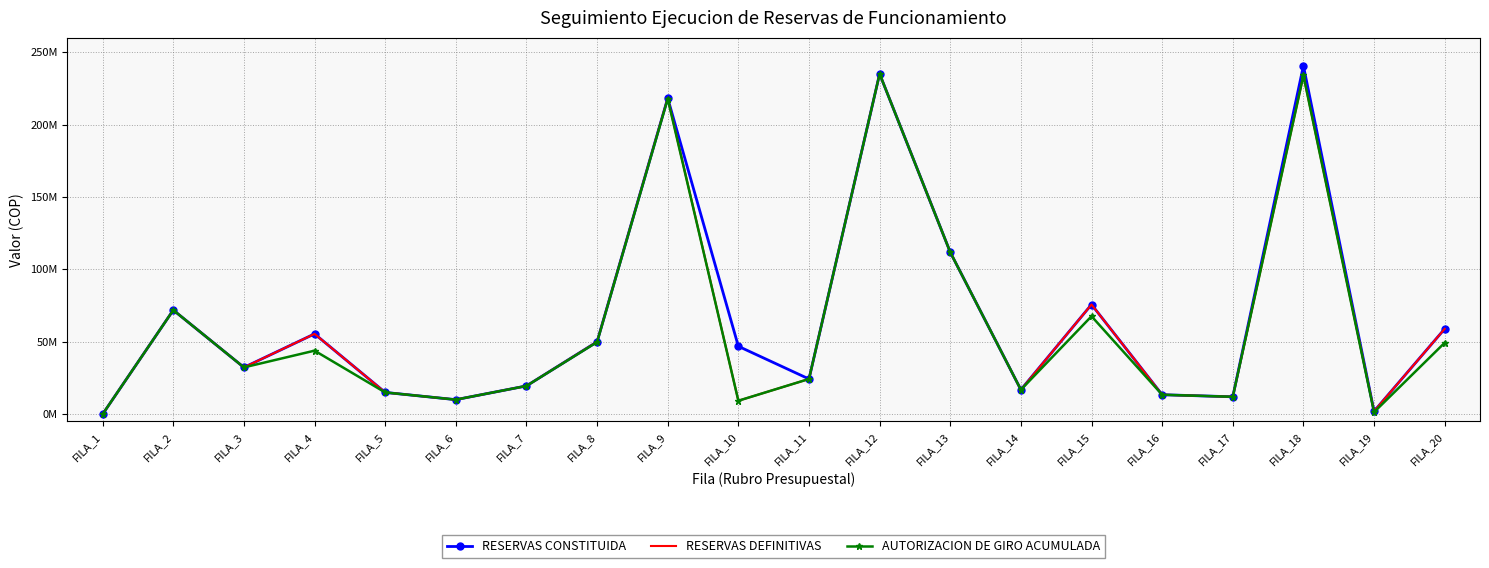

True or false: AUTORIZACION DE GIRO ACUMULADA and RESERVAS DEFINITIVAS intersect in this chart.

False